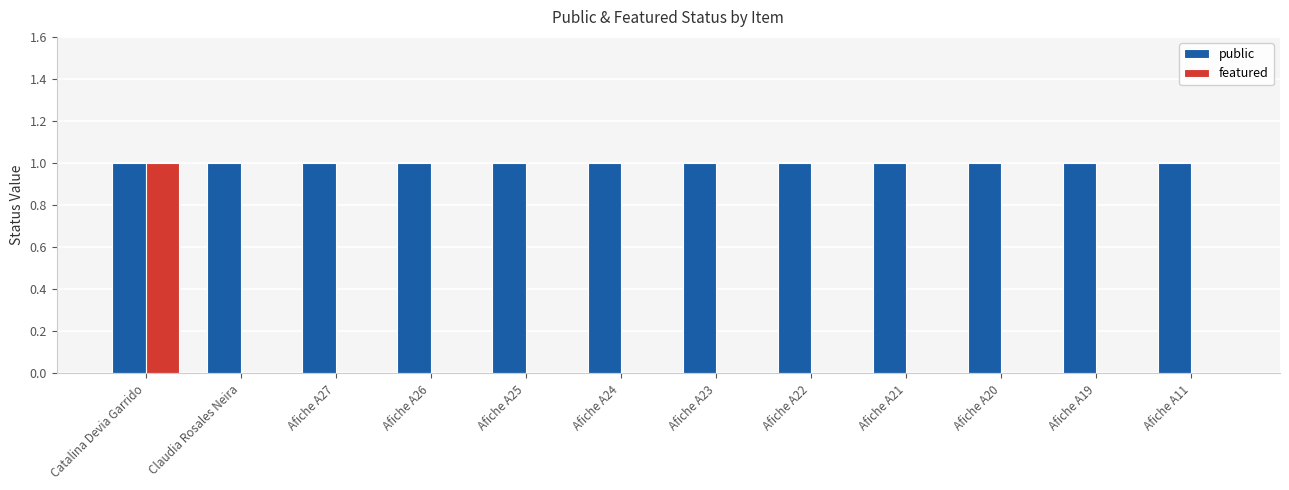

What is the highest value of the public series?

1